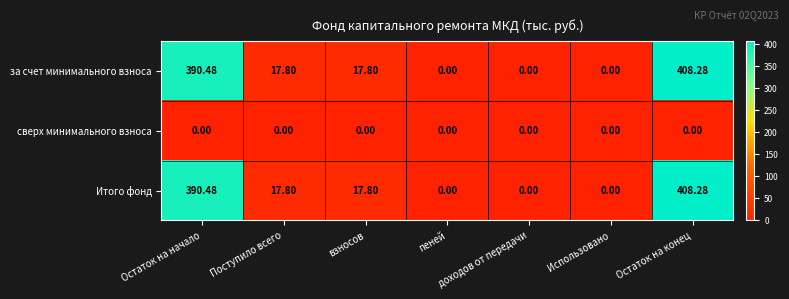

At which category does the chart reach its peak across all series?

Остаток на конец